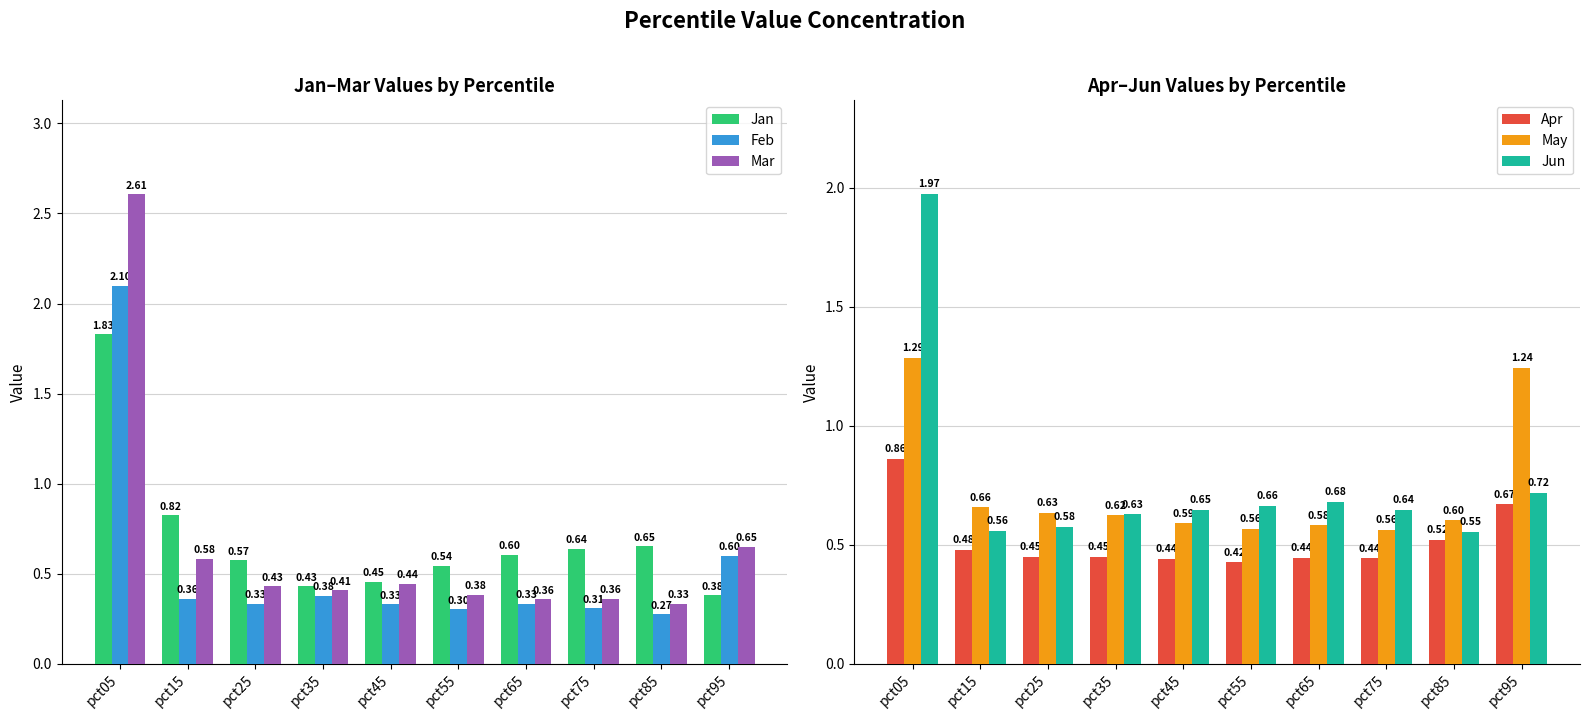

What is the value of the Jan bar at the 10th from the left?

0.4